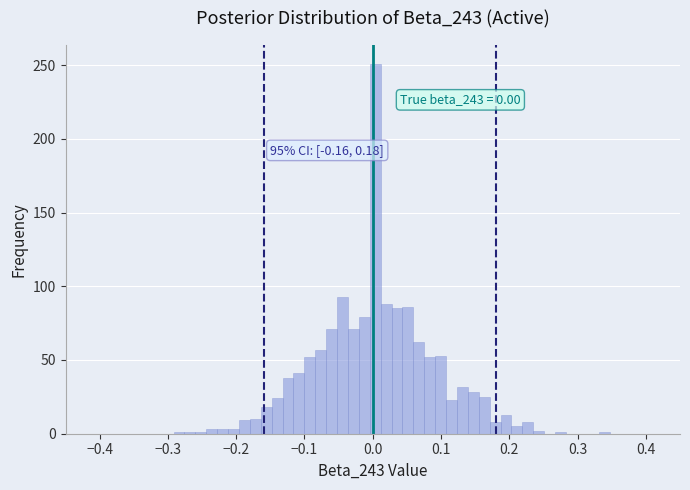

Around what value on the x-axis is the tallest bar? Give the approximate position of its centre, as read against the axis.

0.00